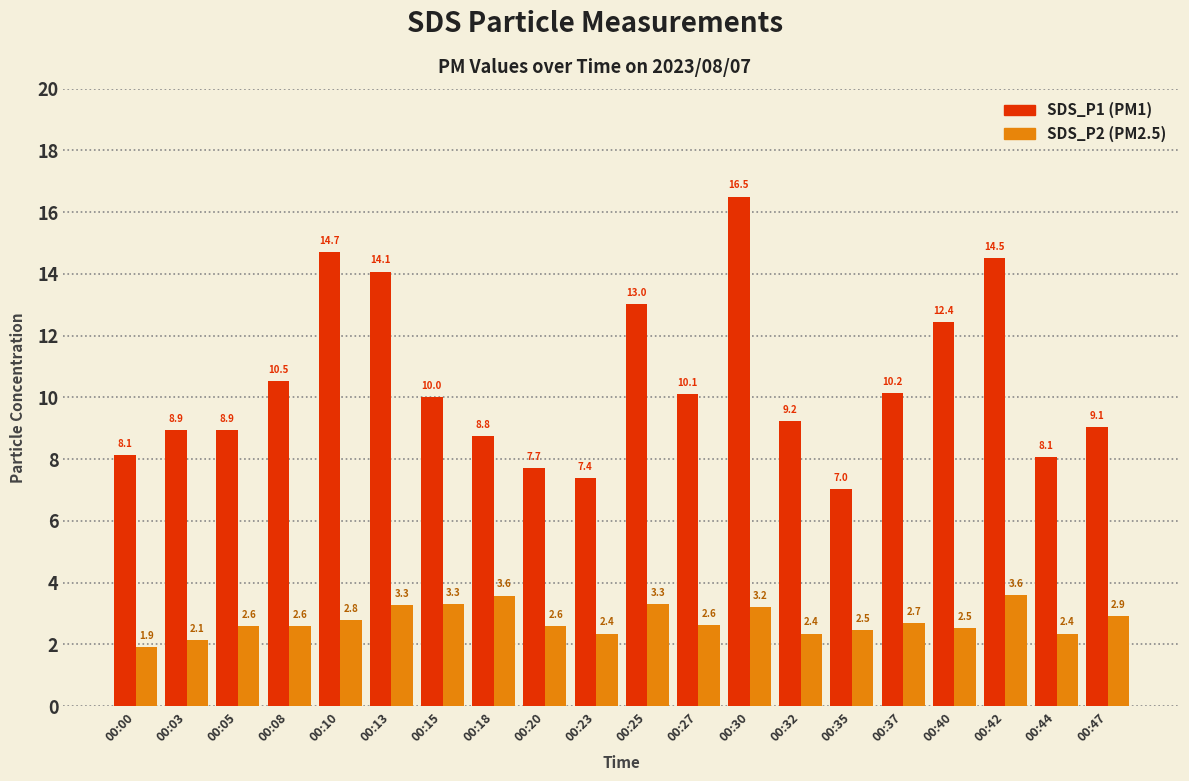

Which category has the lowest value across all series?

00:00